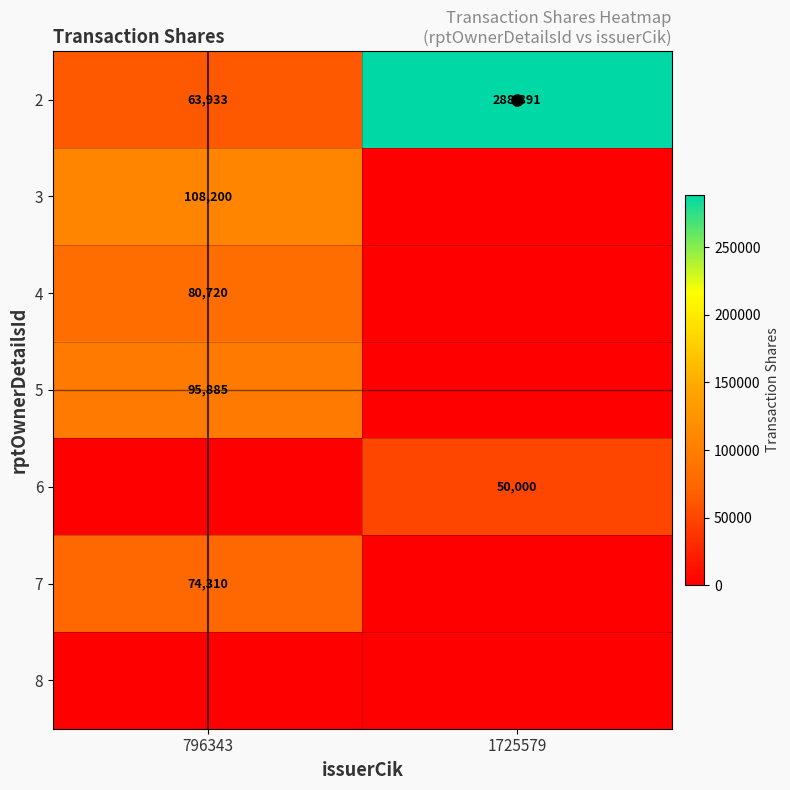

How many series are shown in this chart?

7